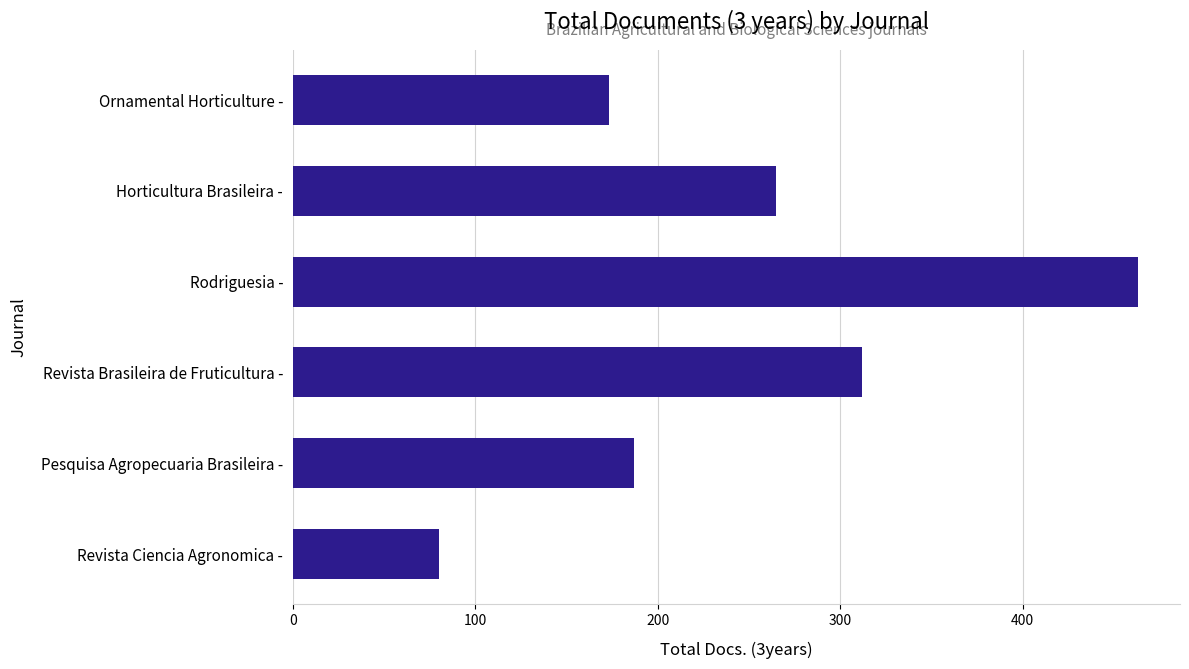

Between Ornamental Horticulture - and Revista Ciencia Agronomica -, which is larger?

Ornamental Horticulture -